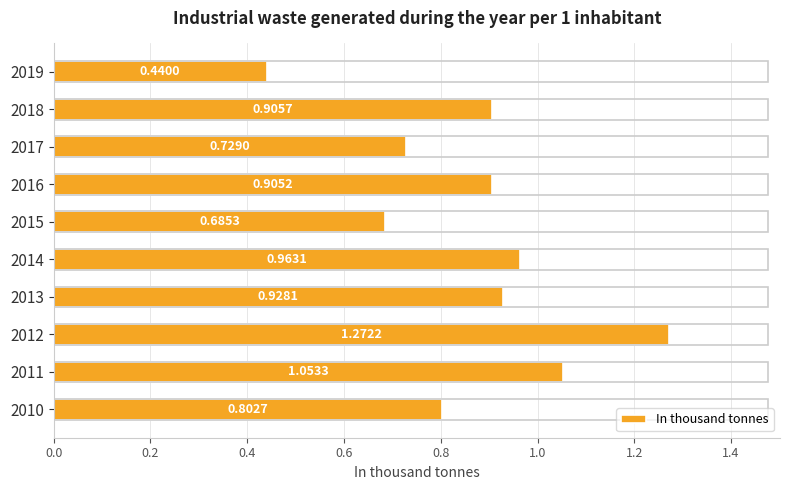

What is the sum of the values at 2012 and 2014?

2.2